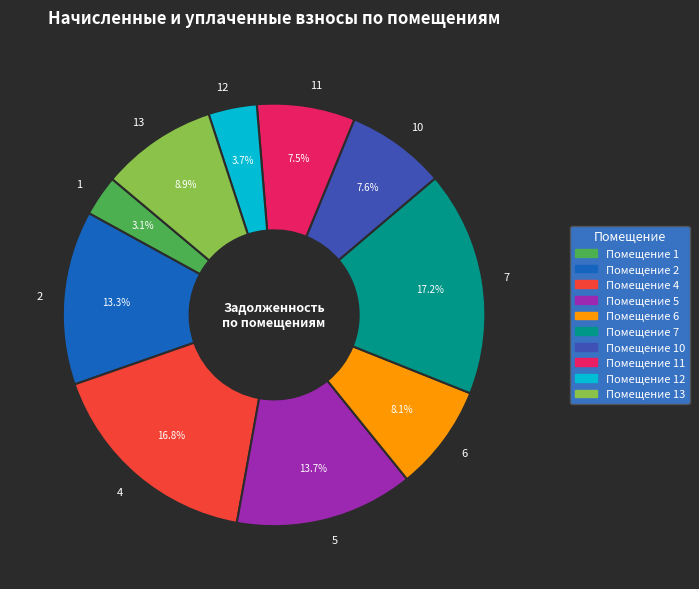

What is the ratio of the value at 6 to the value at 7?

0.5